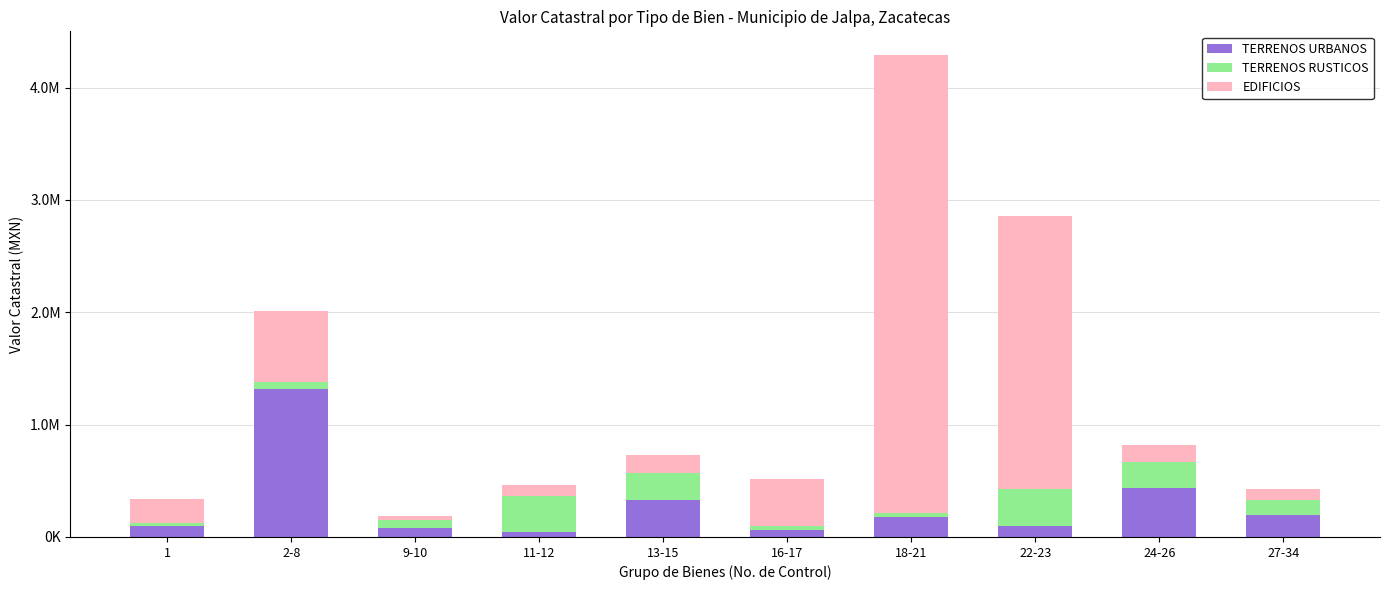

What are all the series names shown in the legend?

TERRENOS URBANOS, TERRENOS RUSTICOS, EDIFICIOS